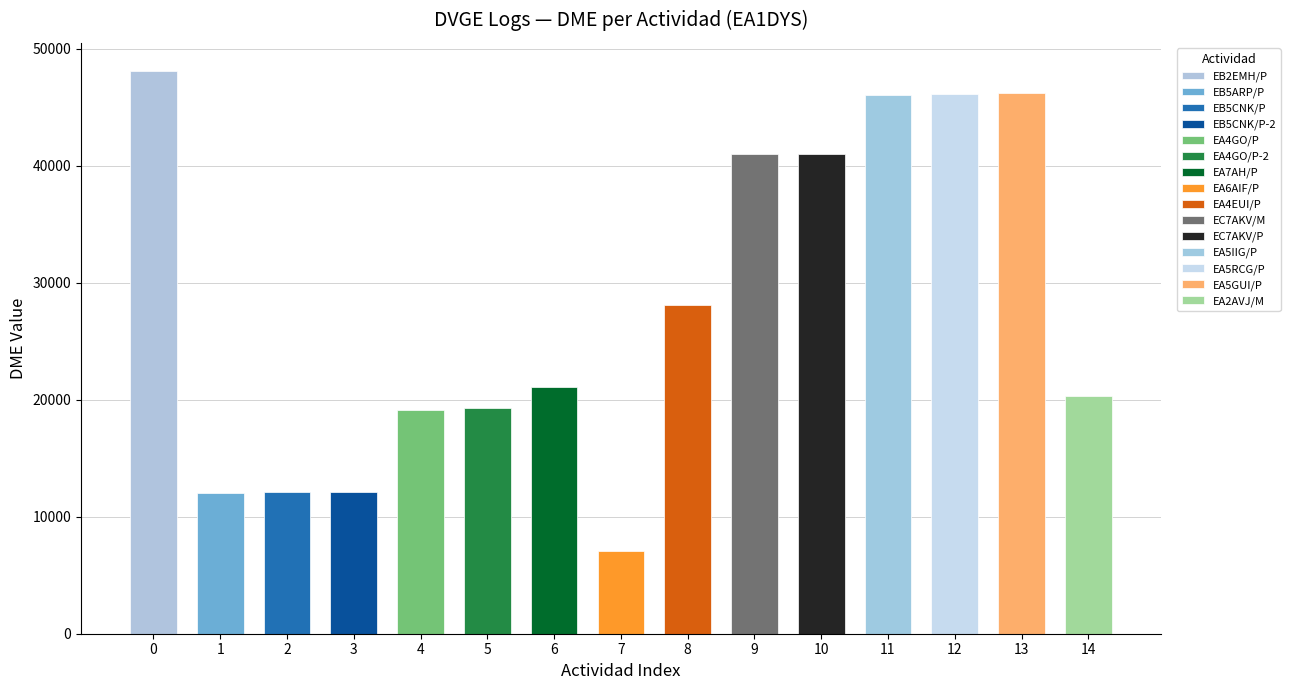

Reading right to left, transcribe all the data shown in this chart.

EA2AVJ/M=20297	EA5GUI/P=46213	EA5RCG/P=46105	EA5IIG/P=46021	EC7AKV/P=41013	EC7AKV/M=41004	EA4EUI/P=28058	EA6AIF/P=7031	EA7AH/P=21044	EA4GO/P-2=19274	EA4GO/P=19130	EB5CNK/P-2=12077	EB5CNK/P=12072	EB5ARP/P=12040	EB2EMH/P=48082